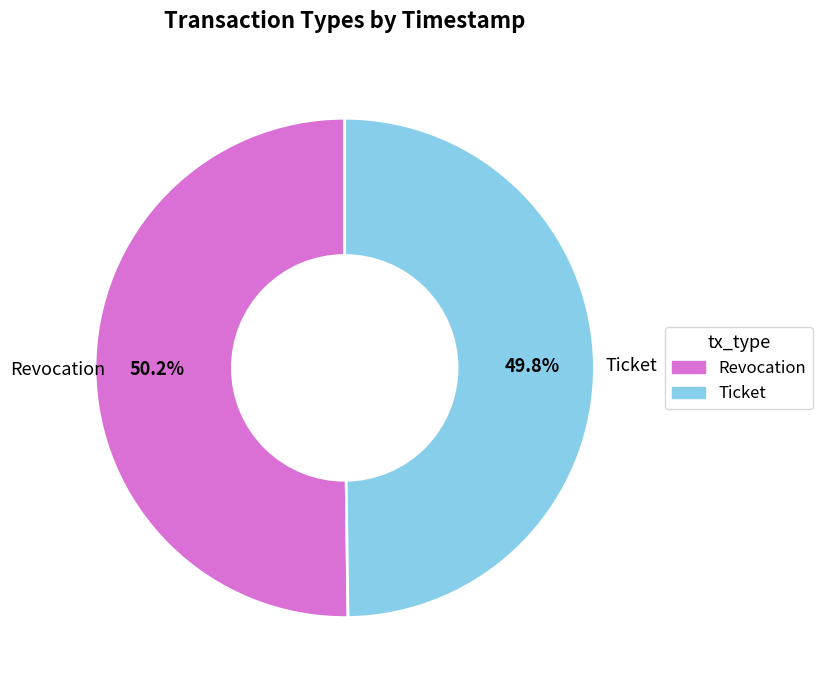

Combined, what portion of the pie is Revocation and Ticket?

100.0%